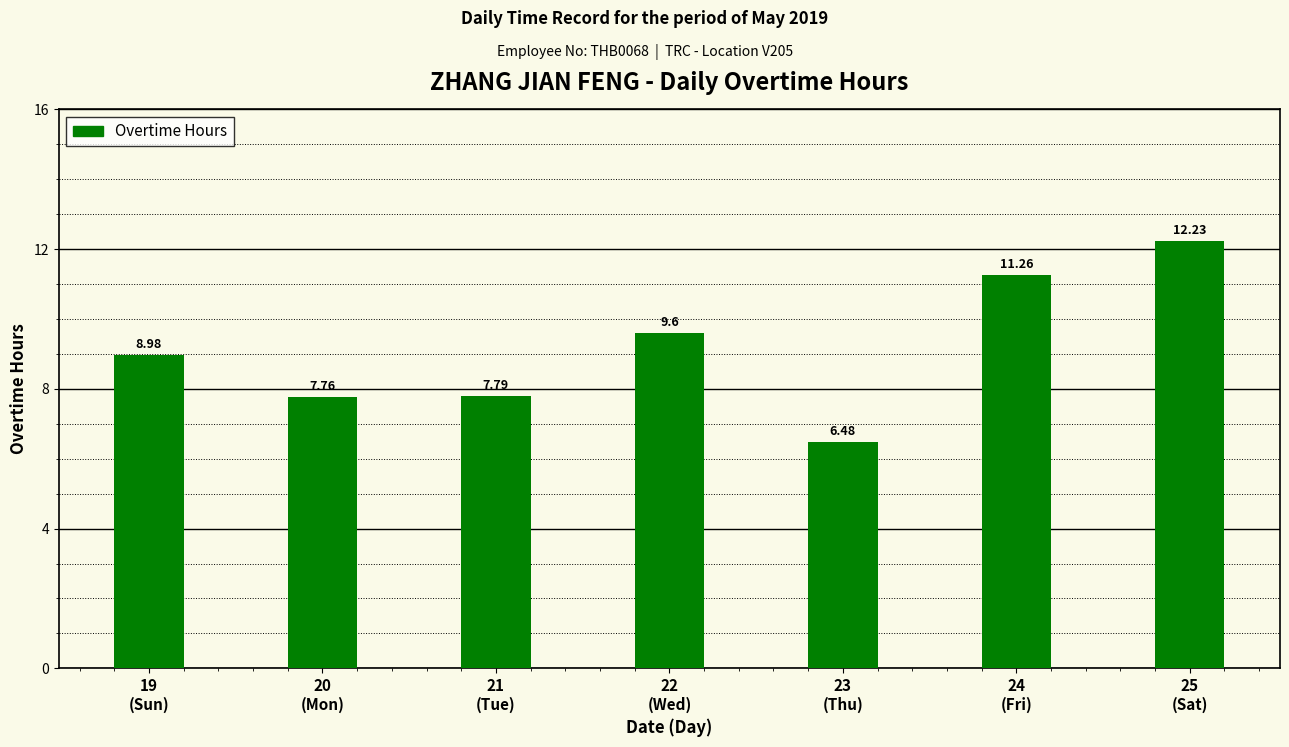

What is the smallest value displayed?

6.5